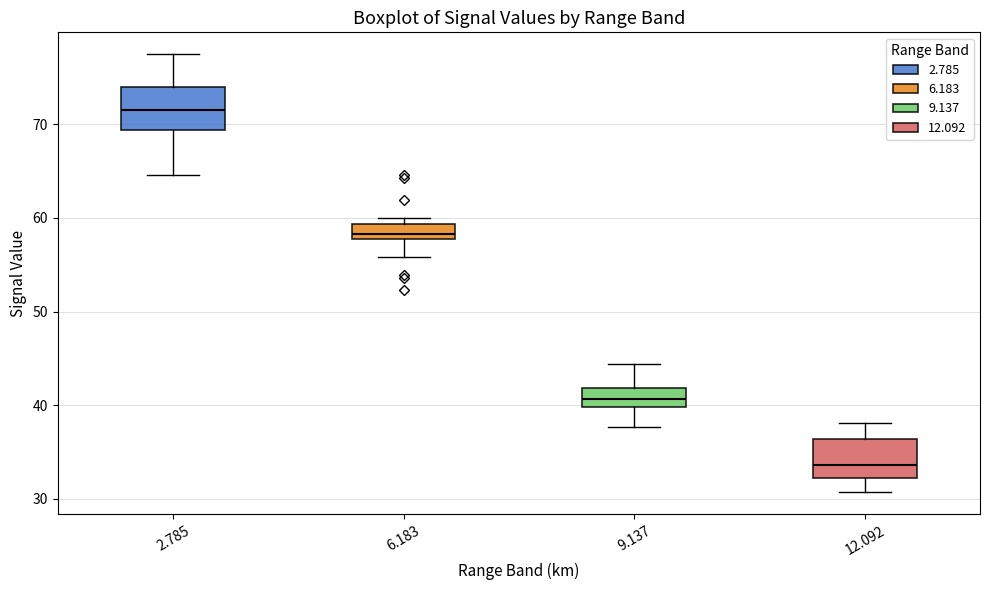

Where does the lower whisker of the box at x = 6.183 end on the y-axis? The values are not printed on the chart, so give them approximately, as read against the axis.

56